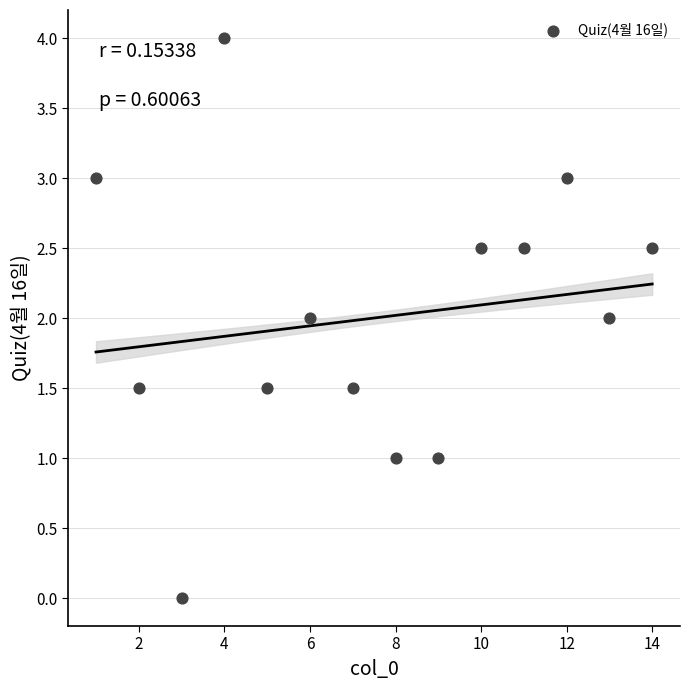

What is the range of Y values (max minus min)?

4.0